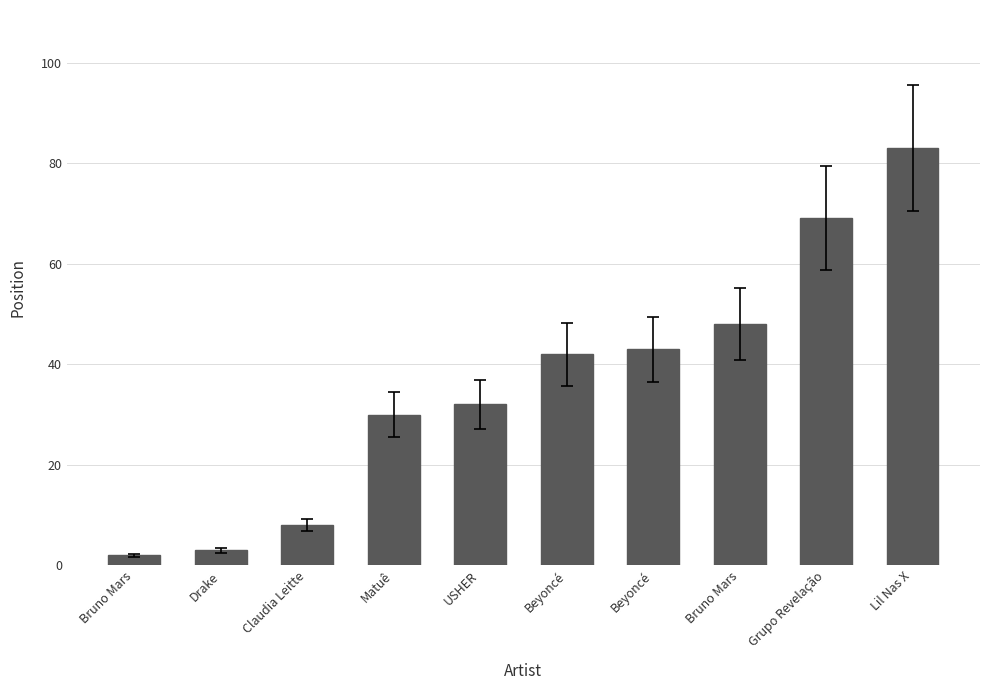

Where is the data nearest to the value 42?

Beyoncé